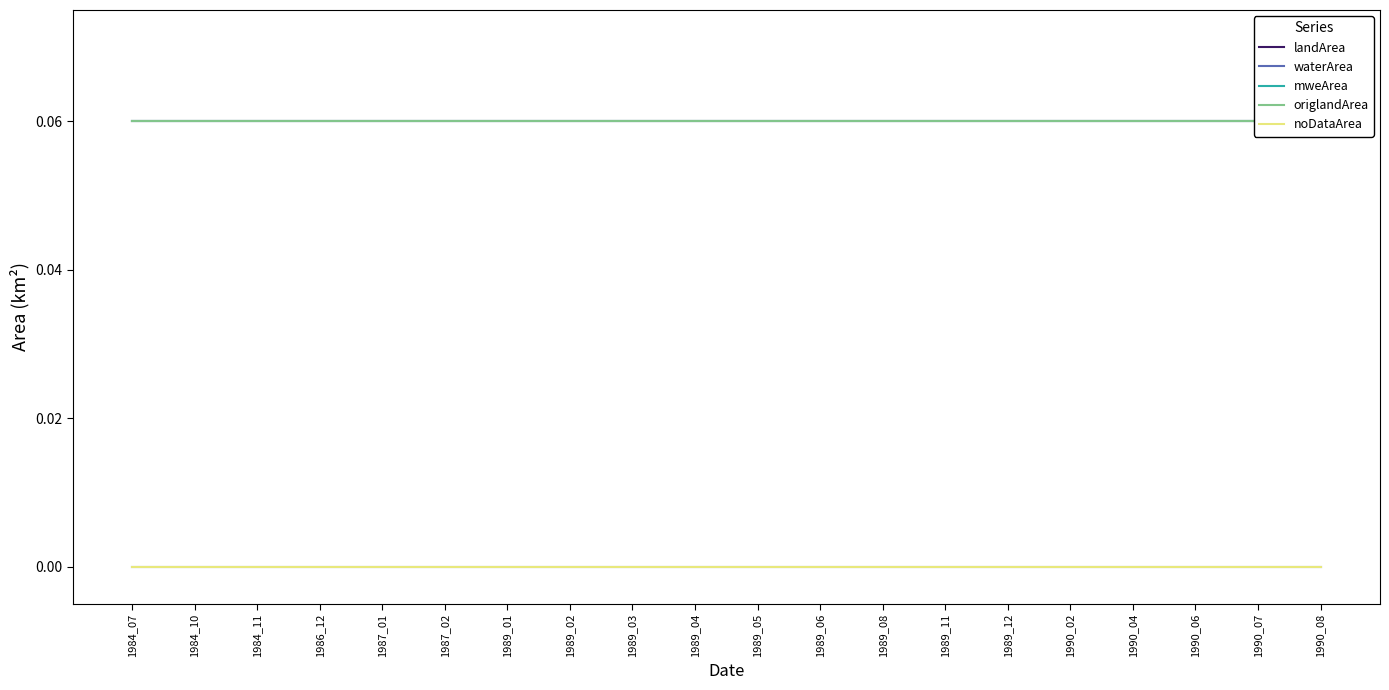

What is the maximum value shown in the chart?

0.1